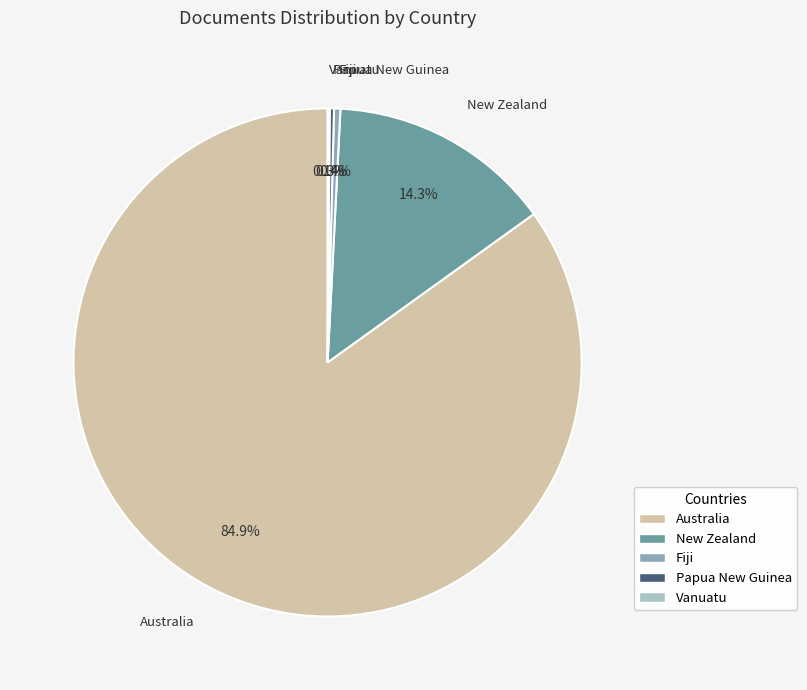

Which category has the biggest portion of the pie?

Australia